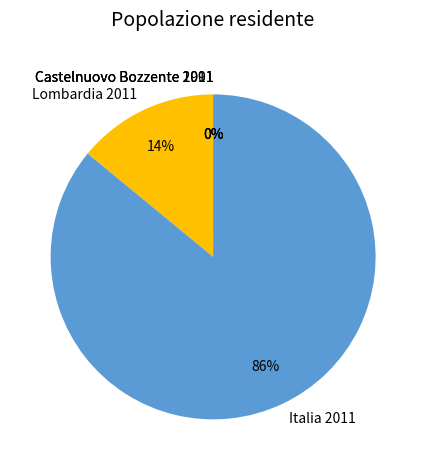

To the nearest percent, what is the difference between the largest and smallest slice percentages?

86%